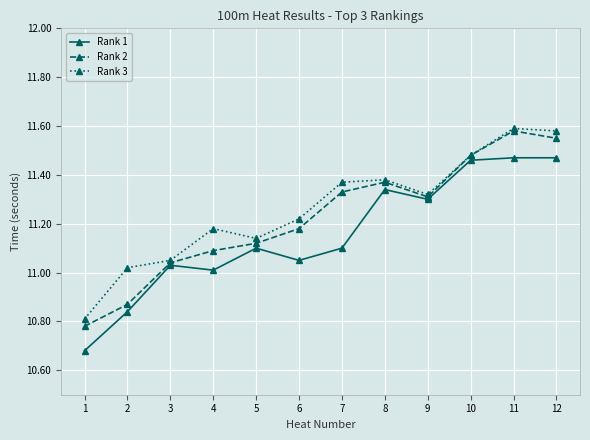

The value of Rank 3 at 6 is 4.1. True or false?

False